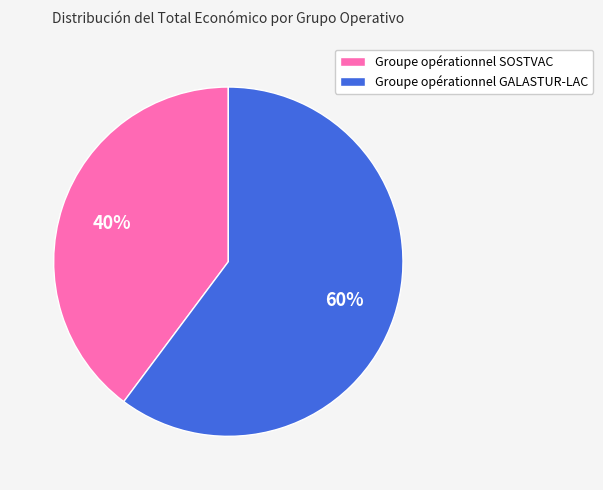

The Groupe opérationnel SOSTVAC slice represents 40% of the pie. True or false?

True